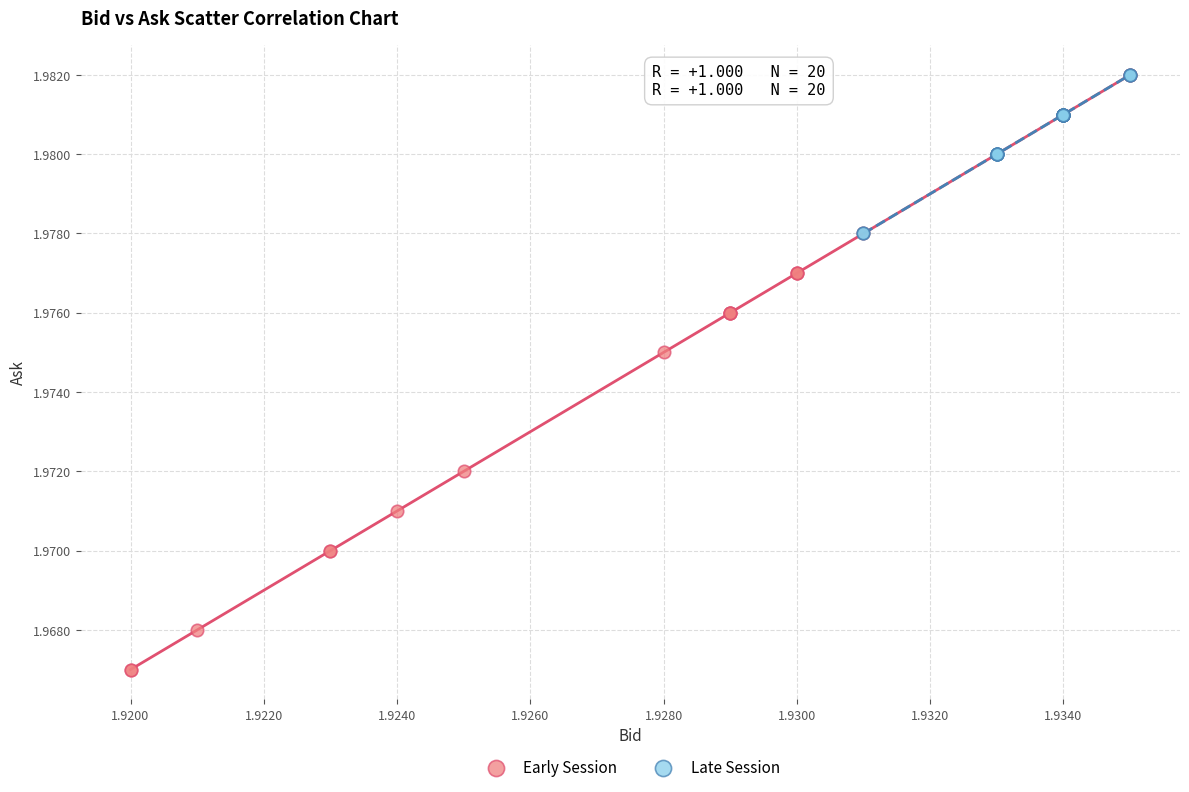

Which series has the largest Y range (max minus min)?

Early Session